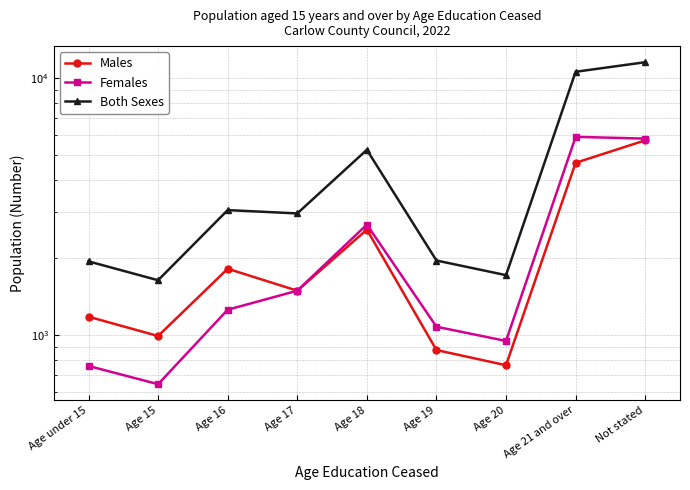

True or false: Females has a value of 5904 at Age 21 and over.

True